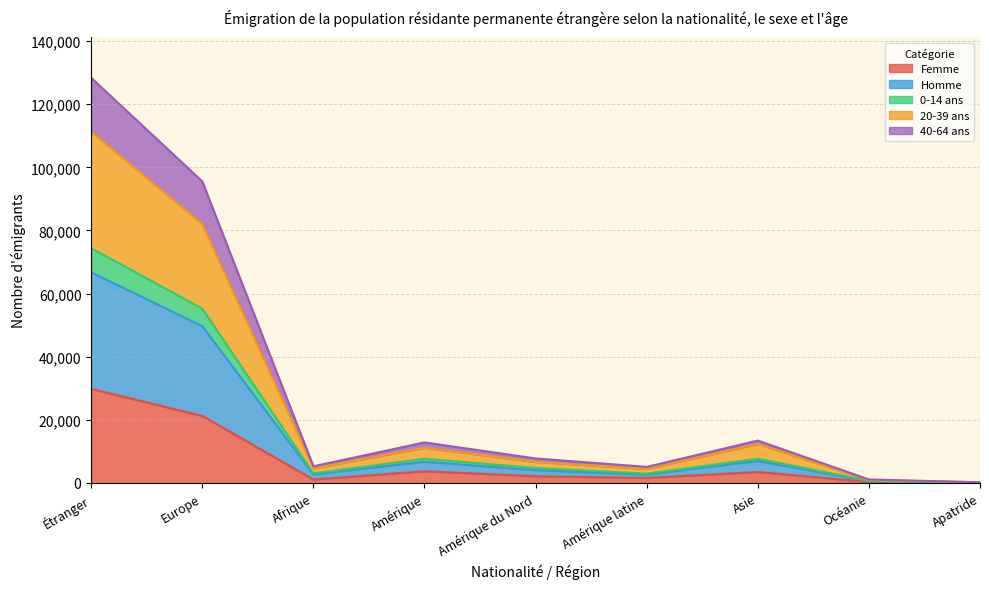

What is the lowest value of the 40-64 ans series?

113